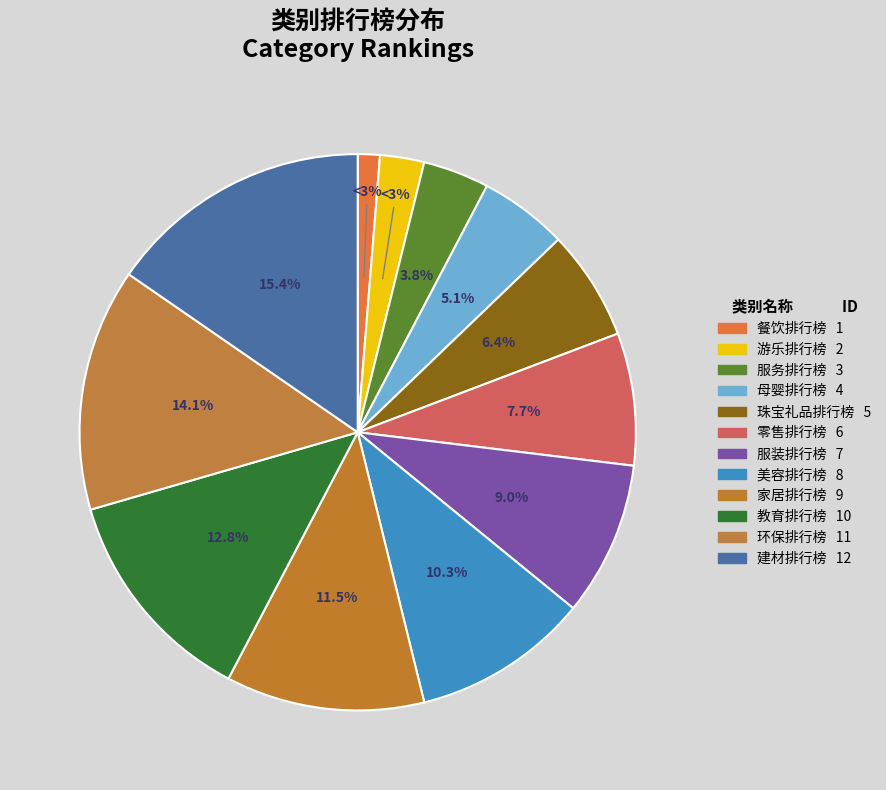

How many segments does this pie chart have?

12